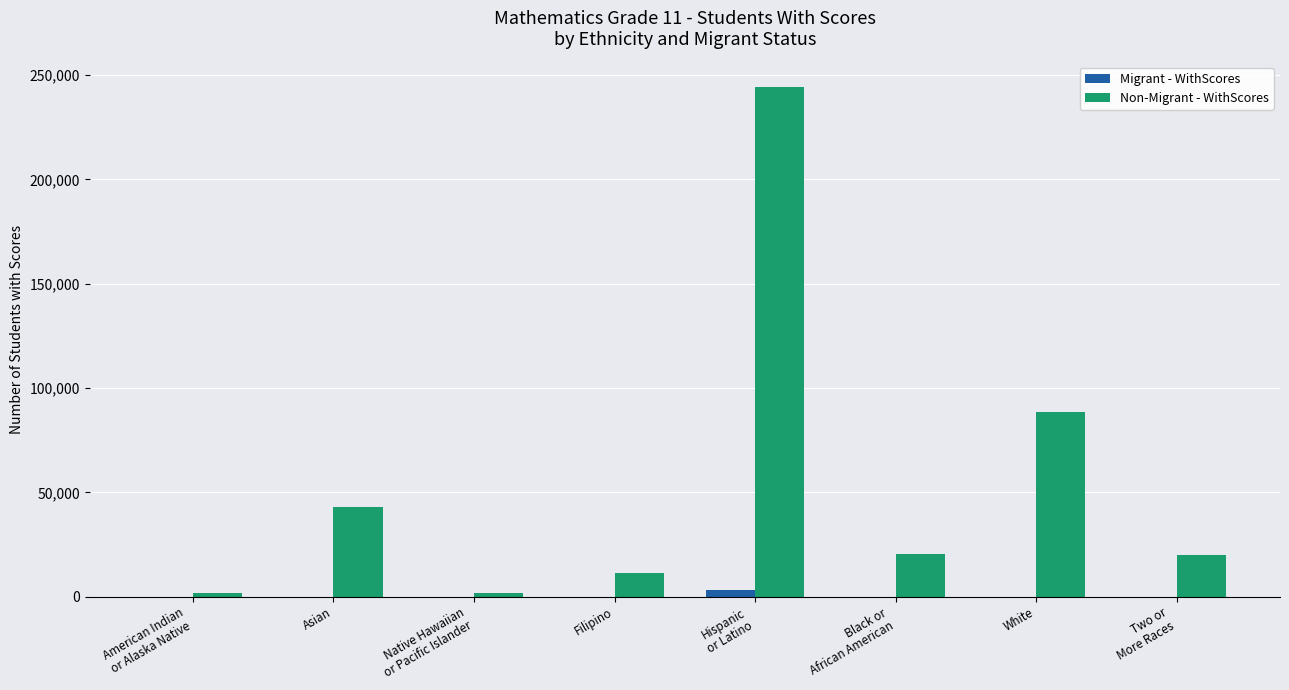

What is the difference between the Migrant - WithScores values at Black or
African American and Asian?

19